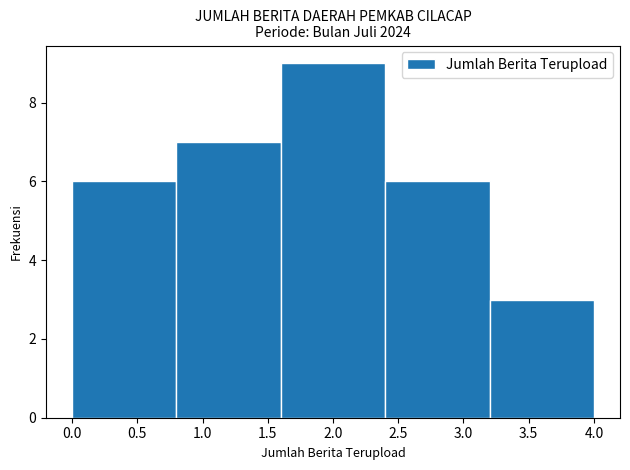

Over which range of the x-axis is the bar tallest?

1.6 to 2.4